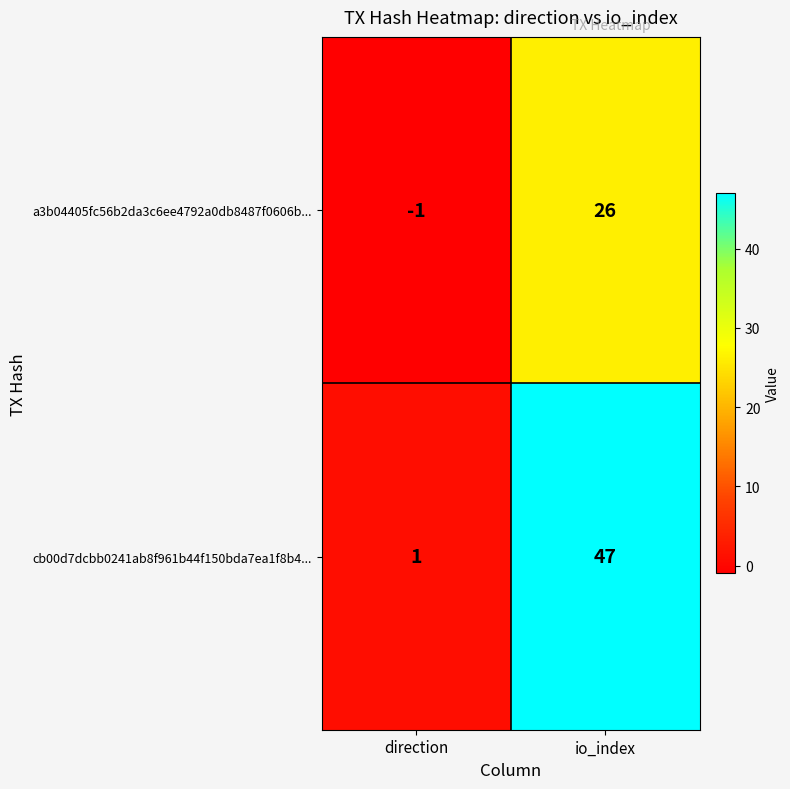

True or false: a3b04405fc56b2da3c6ee4792a0db8487f0606b... has a value of 0 at direction.

False